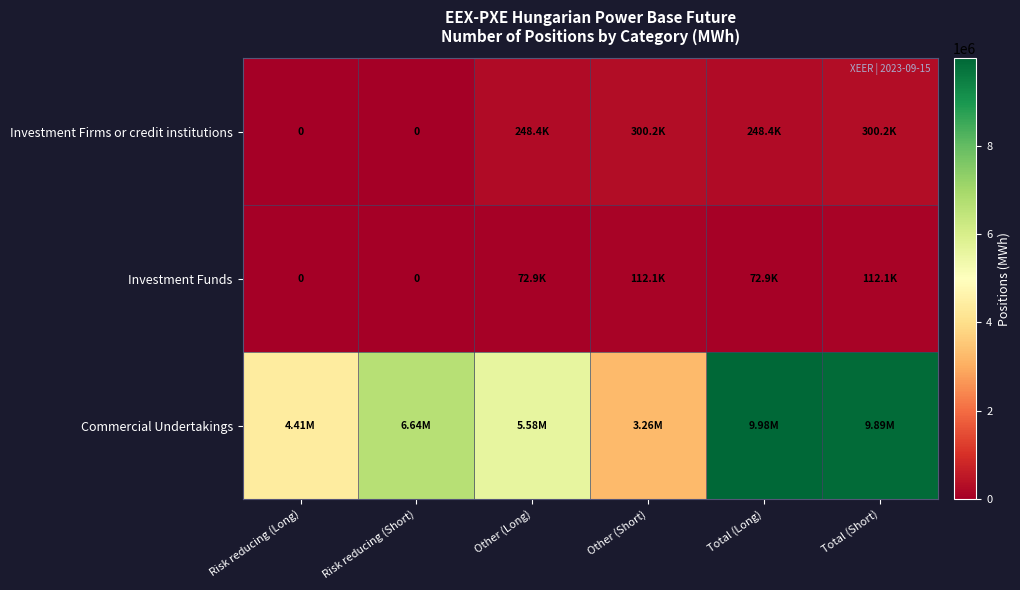

What is the spread (max minus min) of values at Total (Short)?

9781104